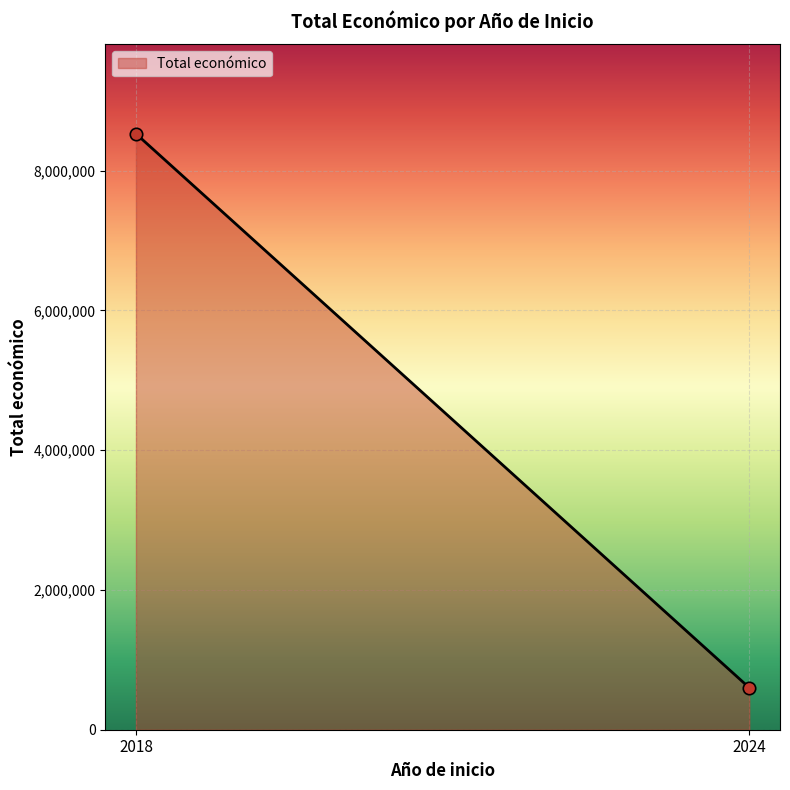

What is the difference between the maximum and minimum values?

7927844.0